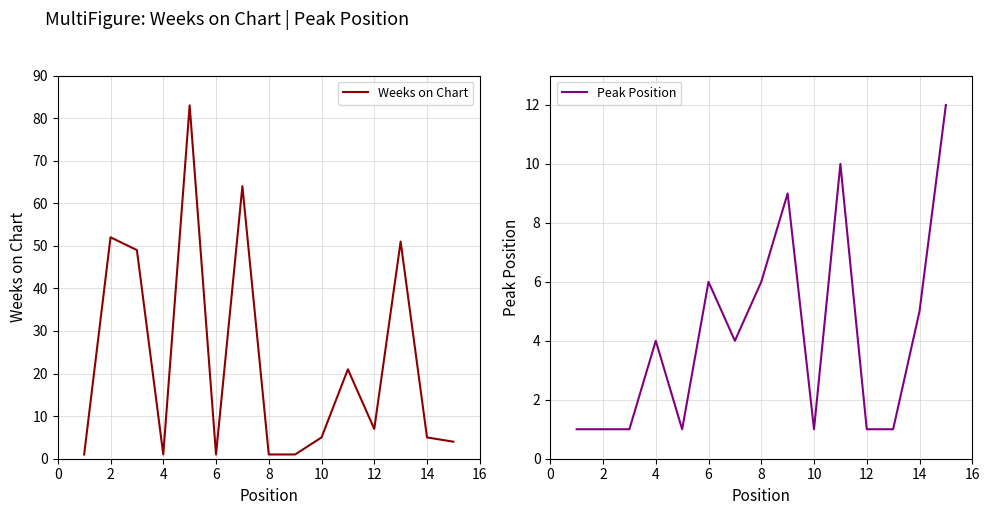

Reading right to left, what are all the values shown in this chart?

Weeks on Chart: 4	5	51	7	21	5	1	1	64	1	83	1	49	52	1
Peak Position: 12	5	1	1	10	1	9	6	4	6	1	4	1	1	1